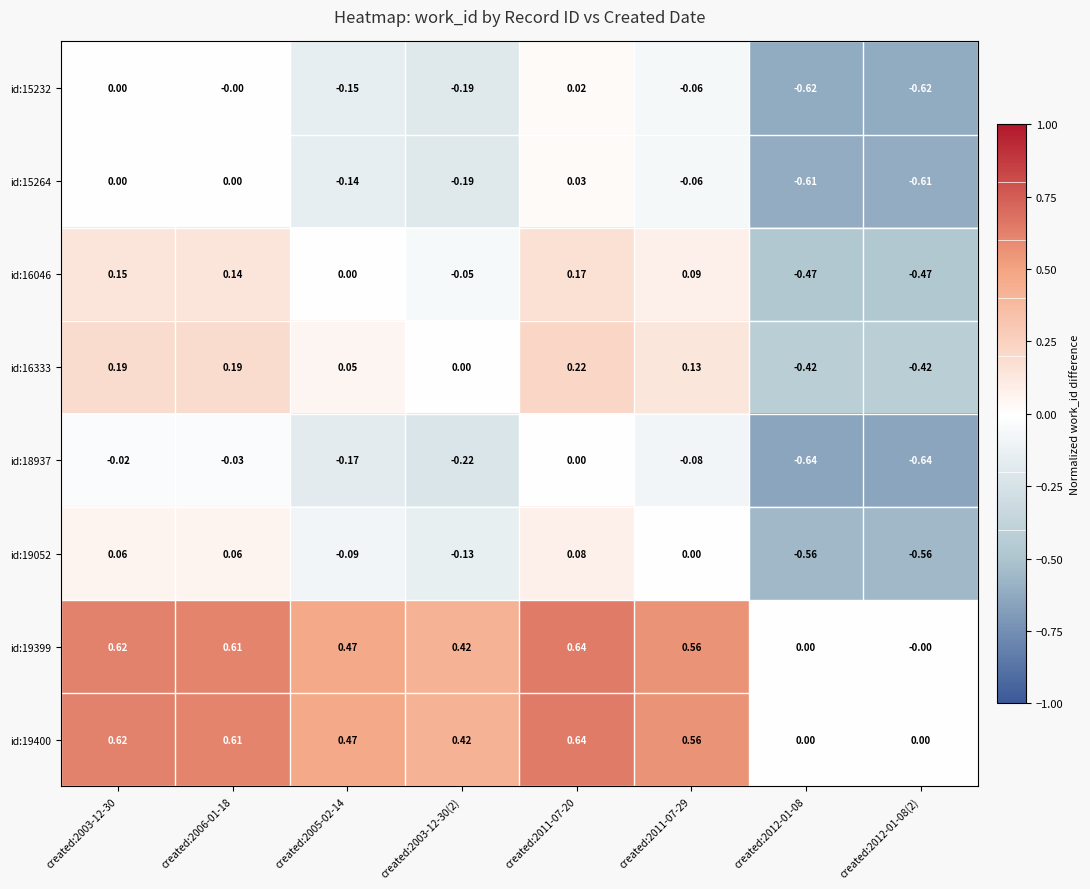

Is the value of id:19052 at created:2012-01-08 greater than the value of id:18937 at created:2011-07-20?

No